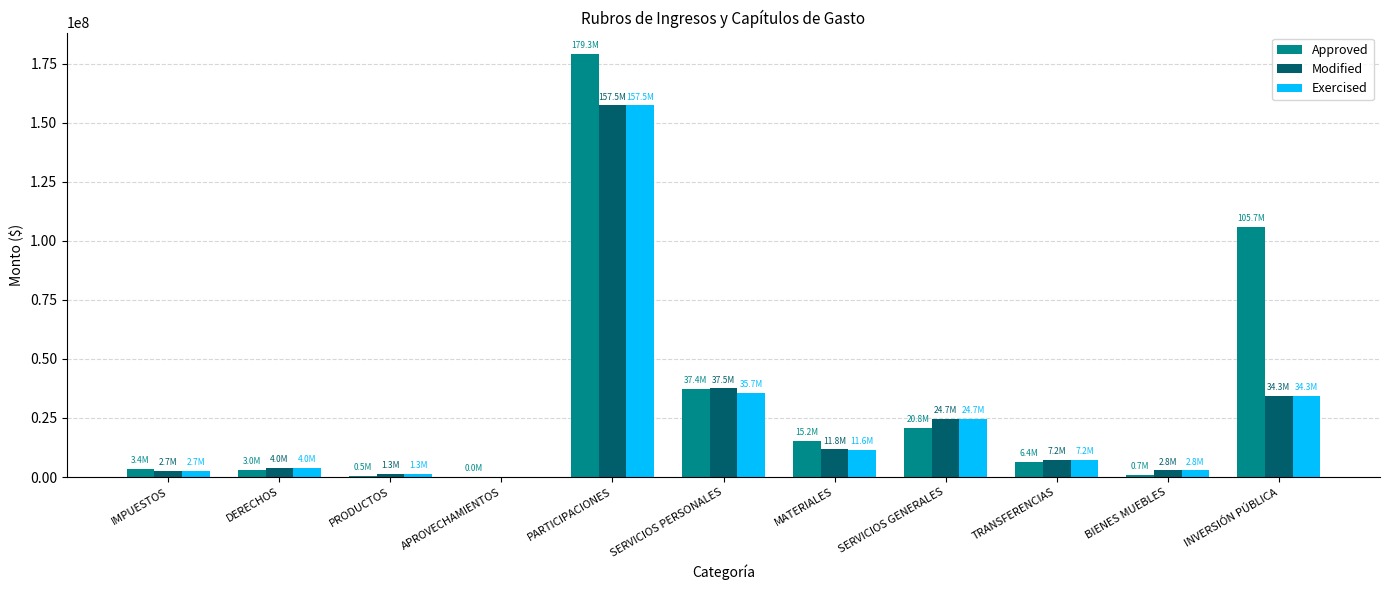

How many positive values does the Exercised series have?

10